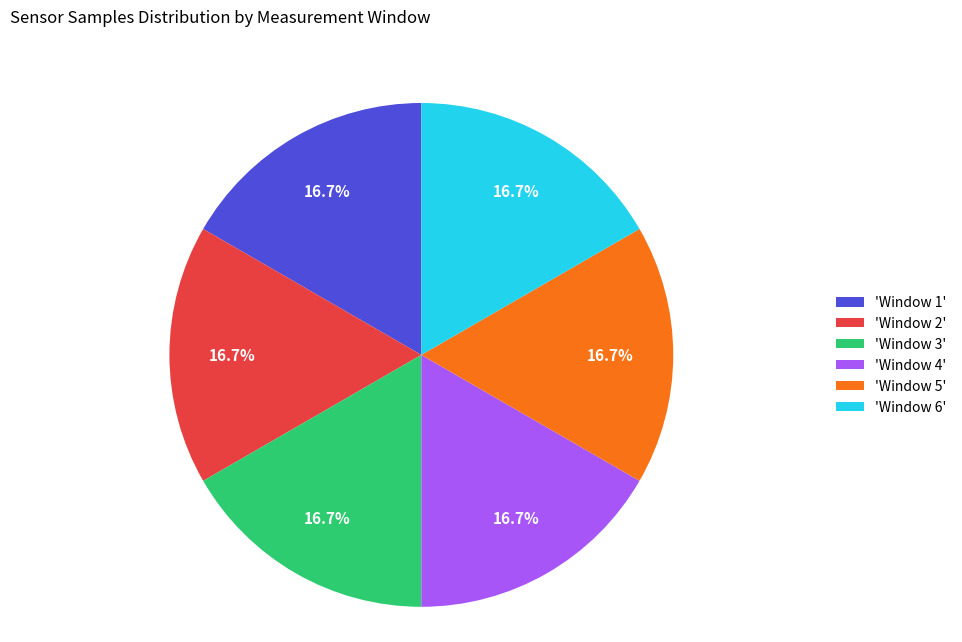

Is there any slice that represents more than half of the pie?

No